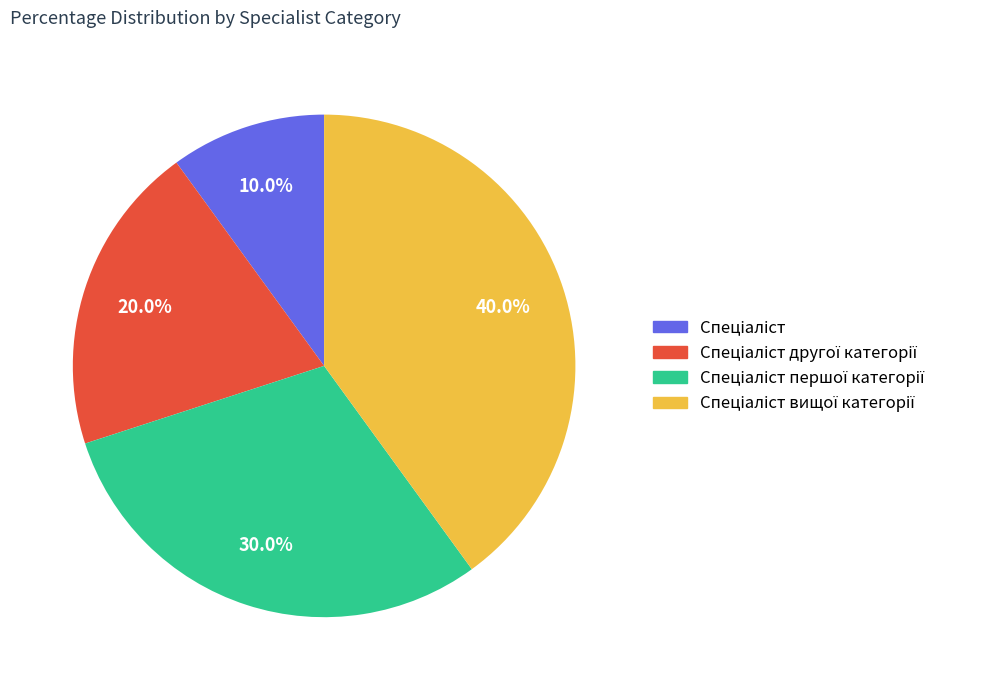

Is there any slice that represents more than half of the pie?

No